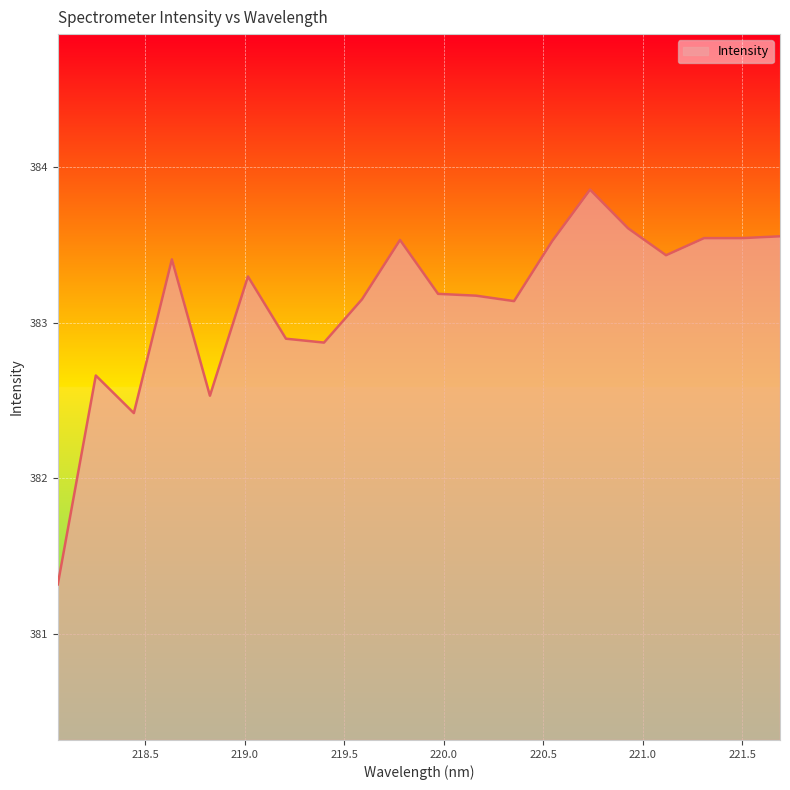

What is the greatest value displayed?

383.9